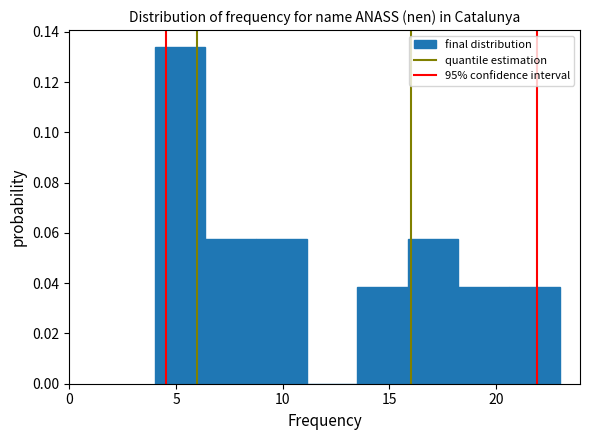

Reading left to right, transcribe this chart: for each bar, give the range it covers on the x-axis and its height. Neither the bar edges nor the heights are printed on the chart, so give them approximately, as read against the axes.

4.0 to 6.5: 0.134
6.5 to 9.0: 0.058
9.0 to 11.0: 0.058
11.0 to 13.5: 0
13.5 to 16.0: 0.038
16.0 to 18.5: 0.058
18.5 to 20.5: 0.038
20.5 to 23.0: 0.038